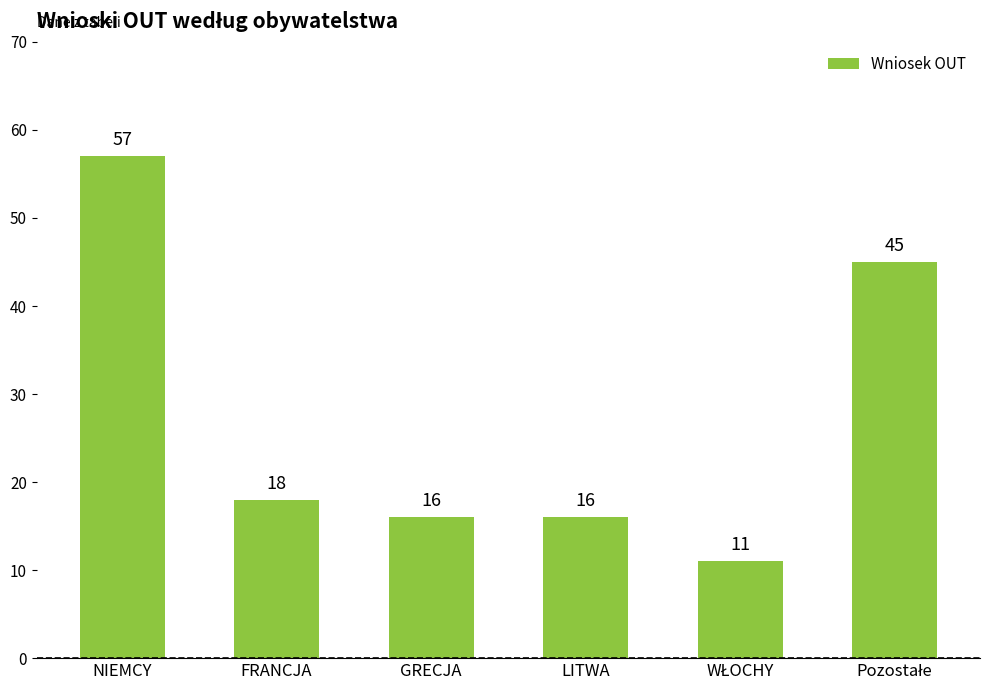

What is the maximum value shown in the chart?

57